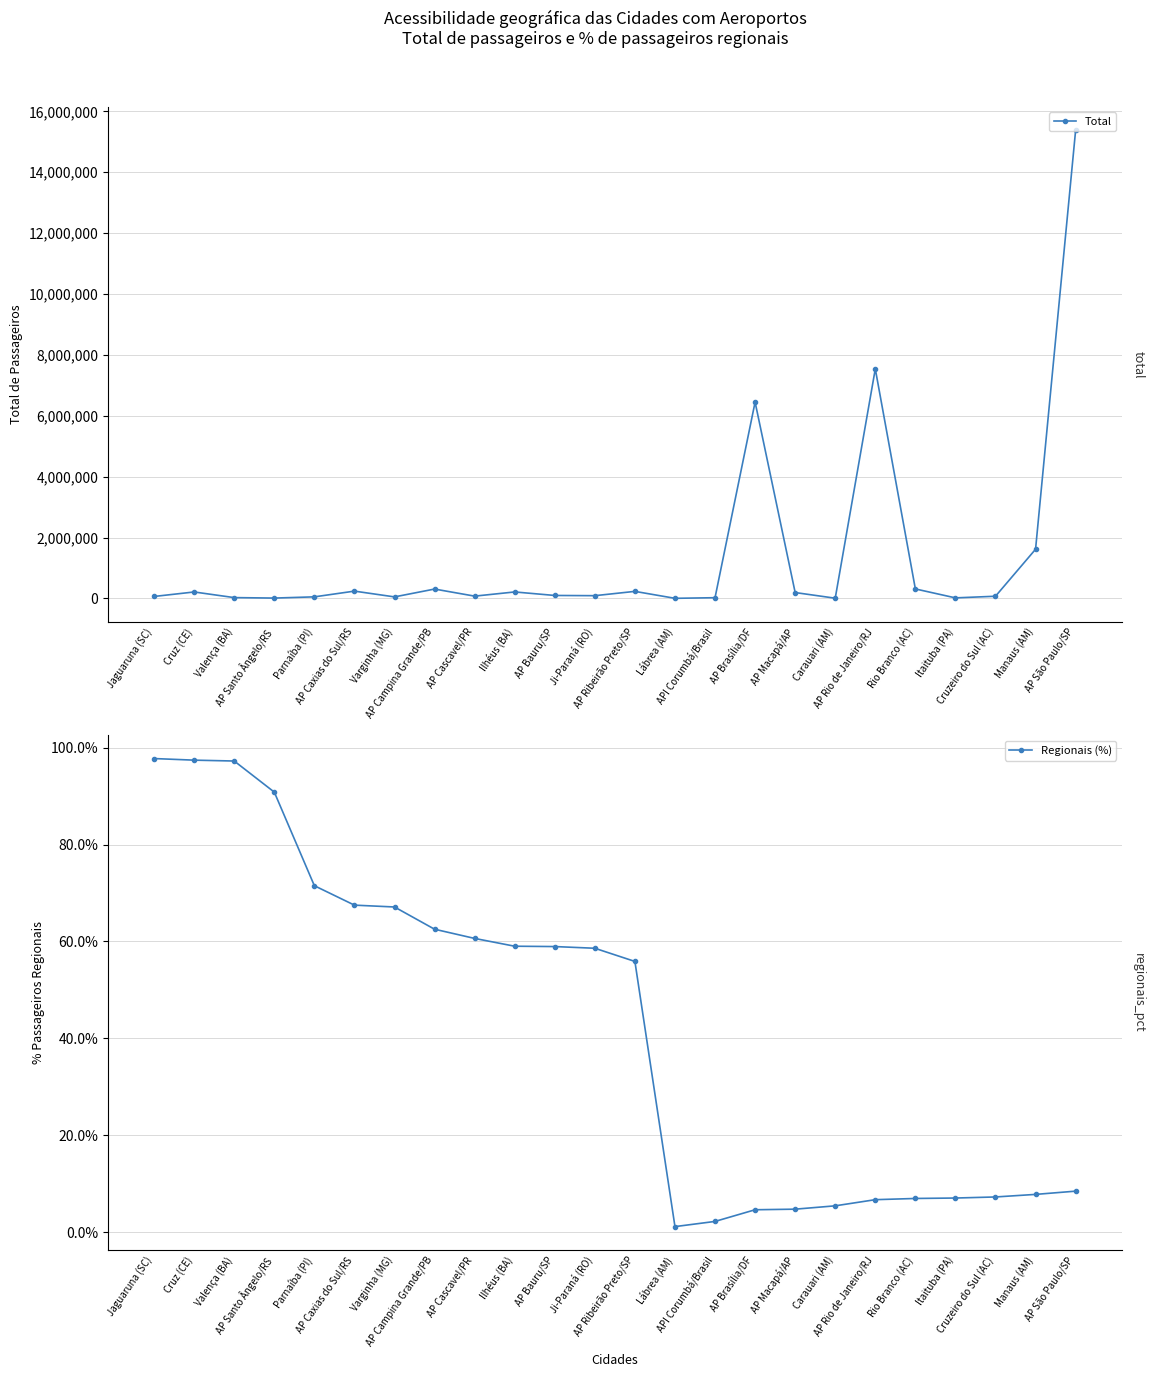

At which label is Total closest to 7691794?

AP Rio de Janeiro/RJ